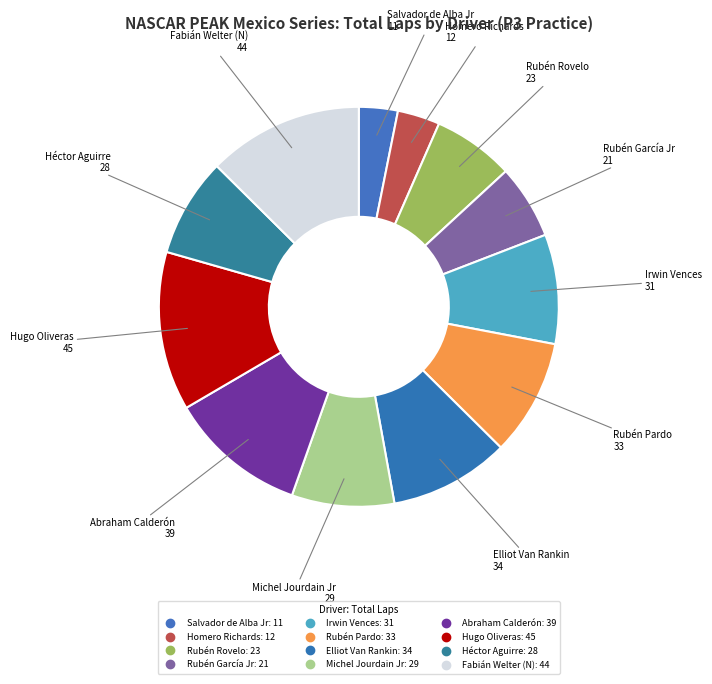

The Irwin Vences slice represents 3% of the pie. True or false?

False